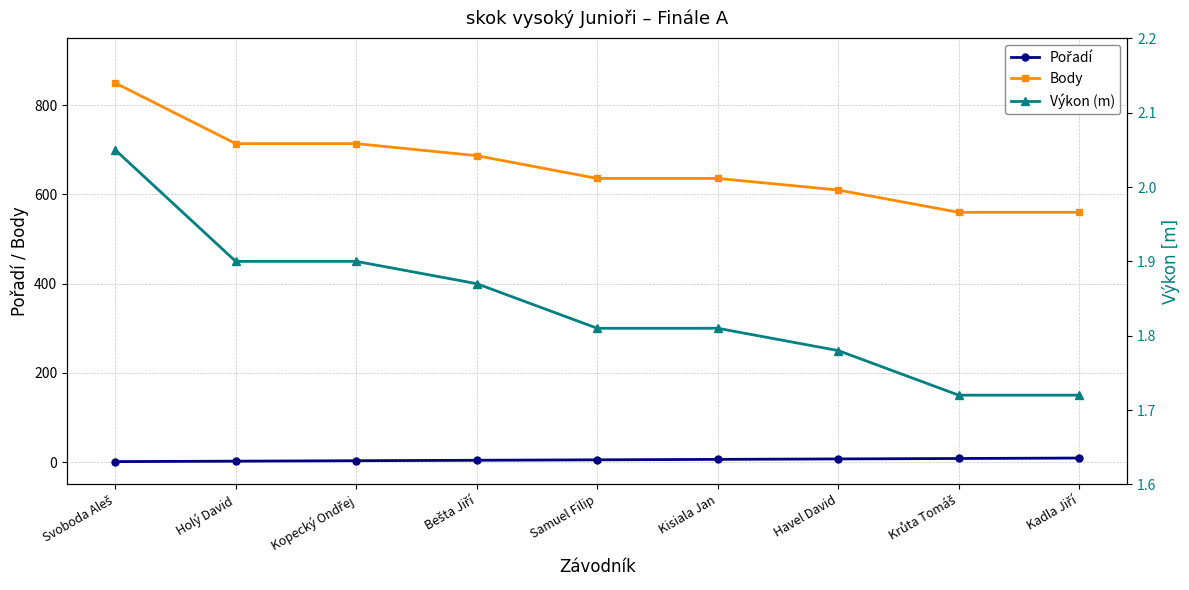

The Pořadí series shows 8.0 at Krůta Tomáš. True or false?

True